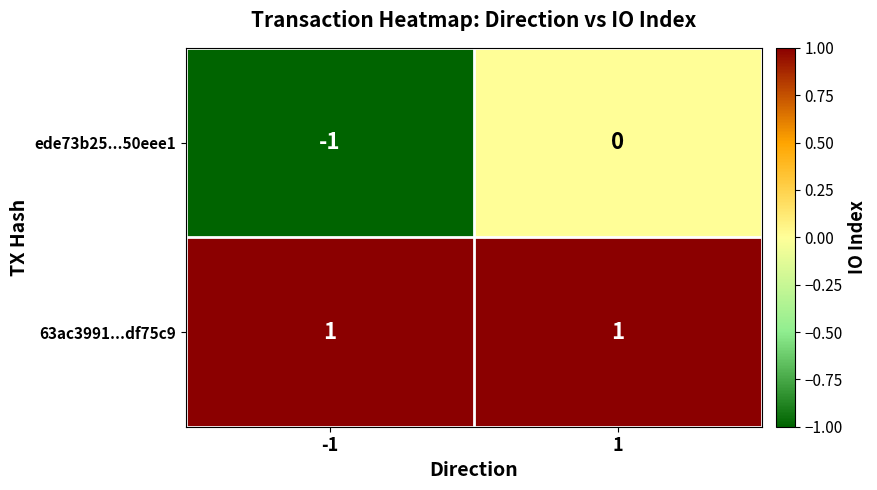

Rank the series at 1 from highest to lowest value.

63ac3991...df75c9, ede73b25...50eee1